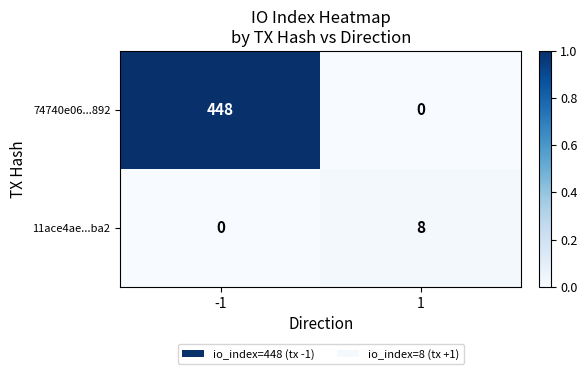

Is it true that 11ace4ae...ba2 equals 8 at 1?

True